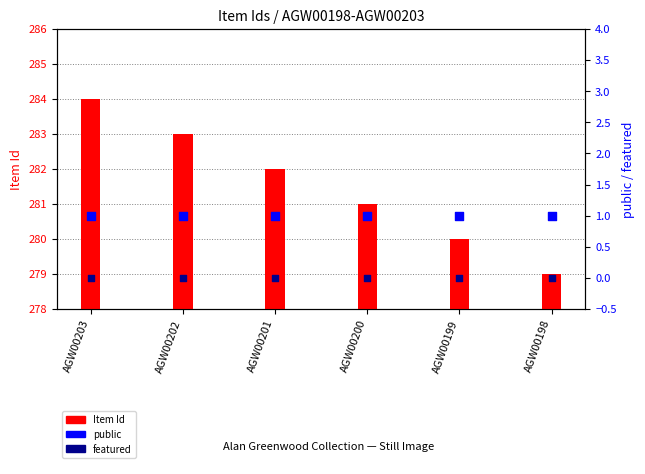

At how many categories does at least one series exceed 259?

6